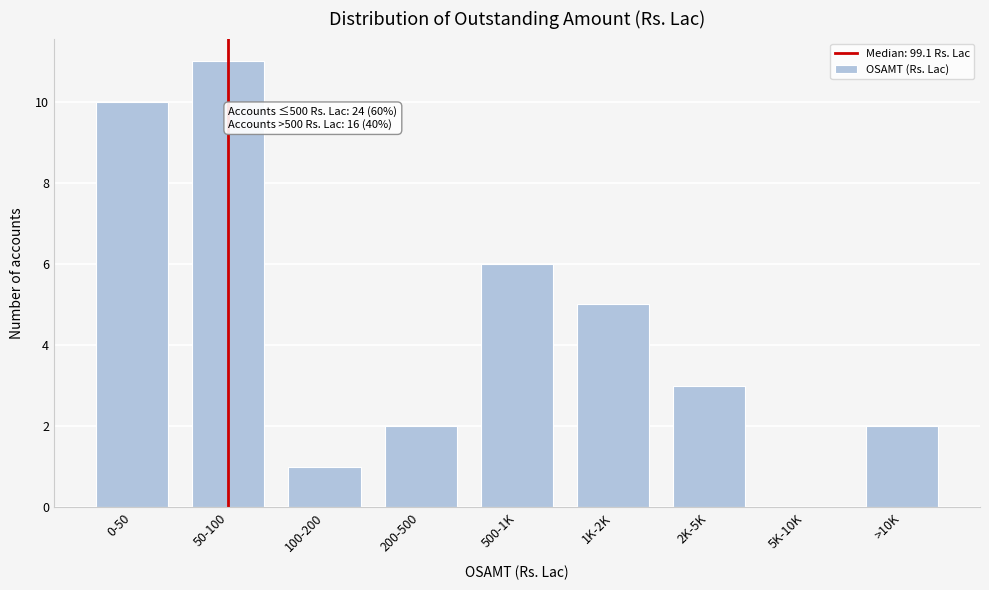

Reading right to left, list all the values displayed in this chart.

>10K=2	5K-10K=0	2K-5K=3	1K-2K=5	500-1K=6	200-500=2	100-200=1	50-100=11	0-50=10